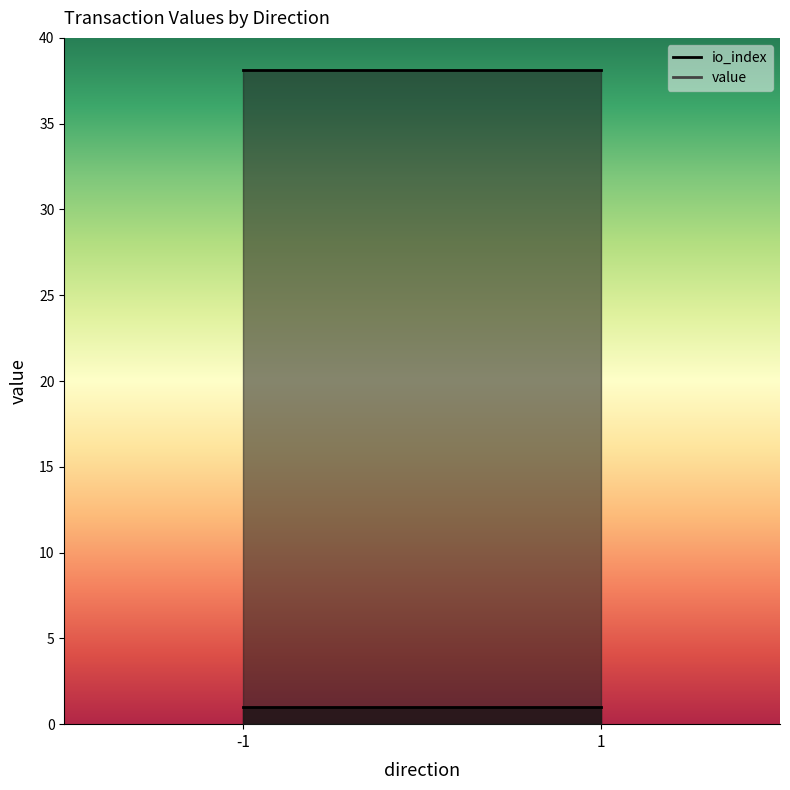

How many data points in value are above 38?

2